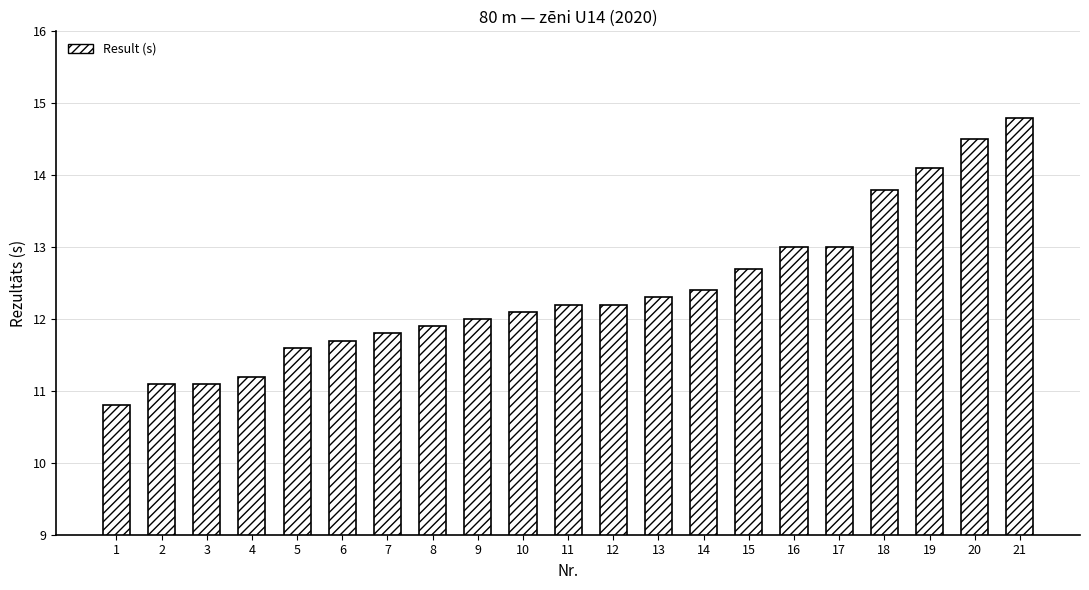

Reading left to right, extract all data points from this chart.

10.8	11.1	11.1	11.2	11.6	11.7	11.8	11.9	12.0	12.1	12.2	12.2	12.3	12.4	12.7	13.0	13.0	13.8	14.1	14.5	14.8